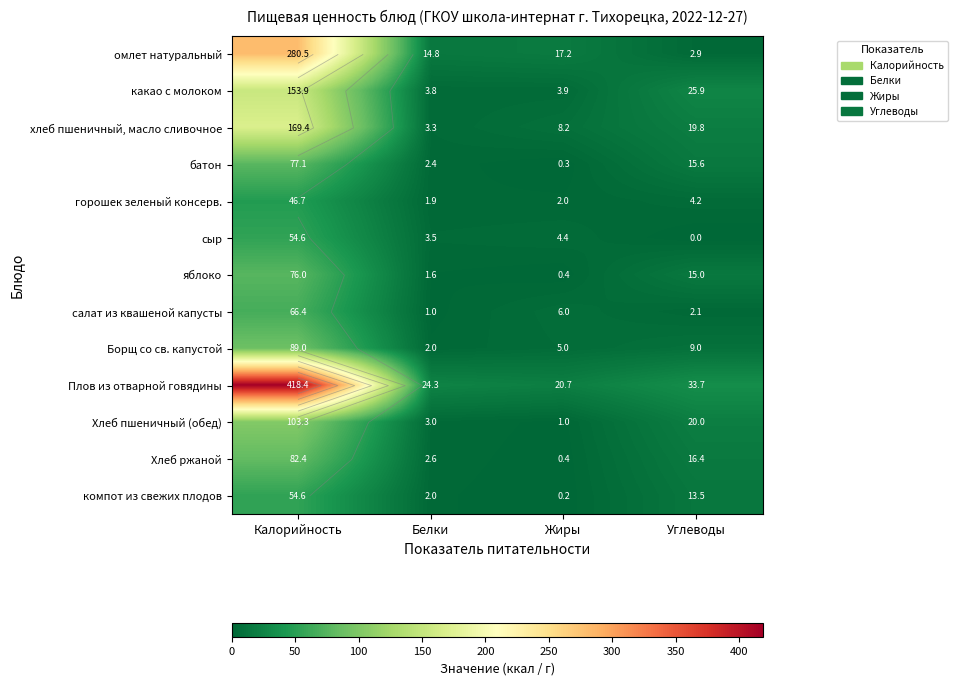

What is the difference between the highest and lowest values at Белки?

23.4